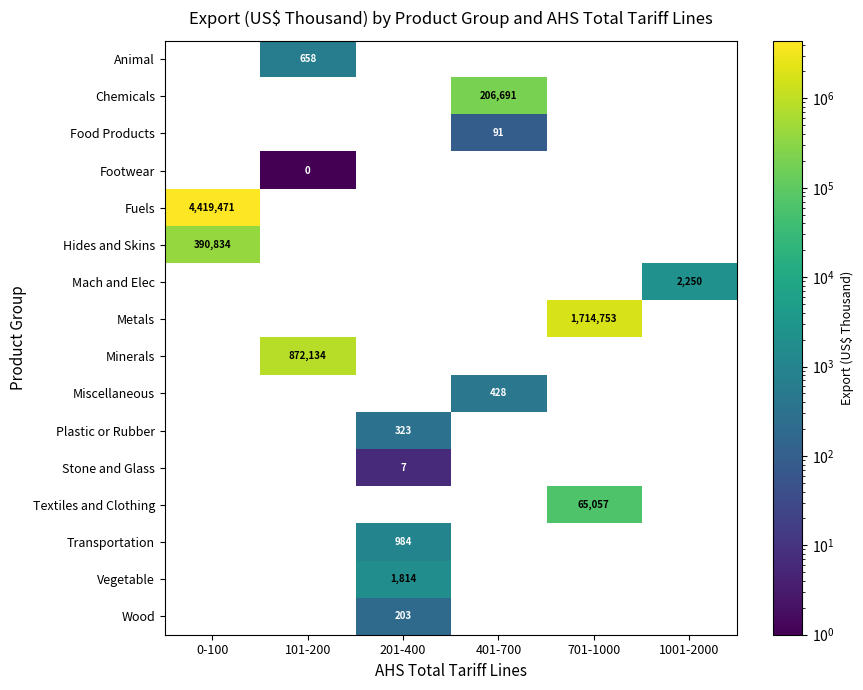

Between 201-400 and 401-700, which is larger?

401-700